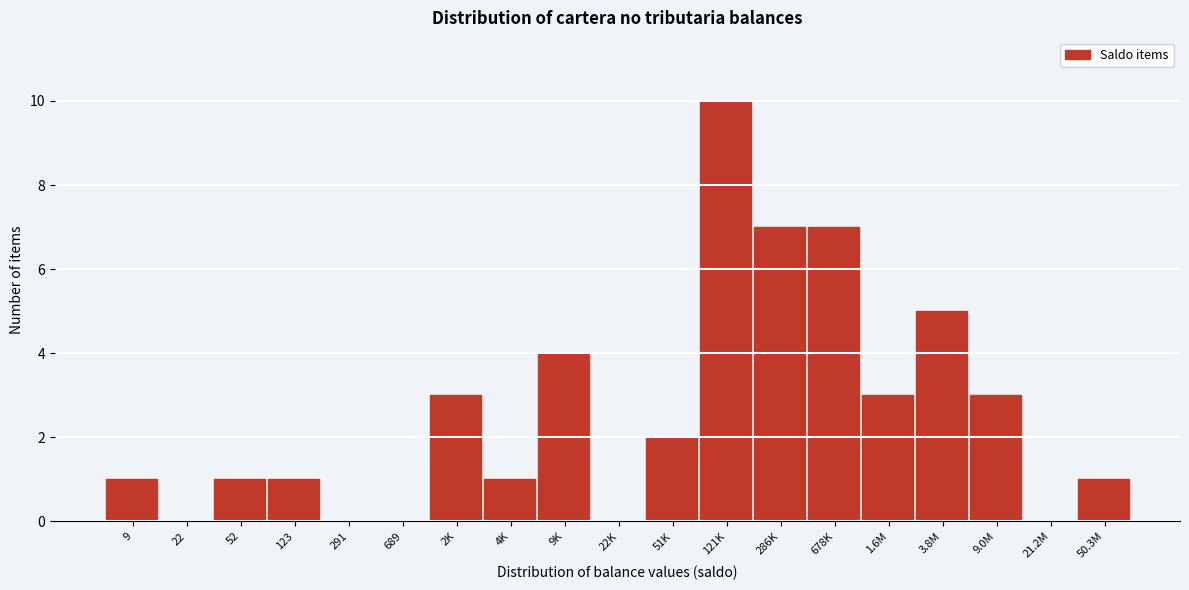

Reading left to right, transcribe all the data shown in this chart.

9=1	22=0	52=1	123=1	291=0	689=0	2K=3	4K=1	9K=4	22K=0	51K=2	121K=10	286K=7	678K=7	1.6M=3	3.8M=5	9.0M=3	21.2M=0	50.3M=1